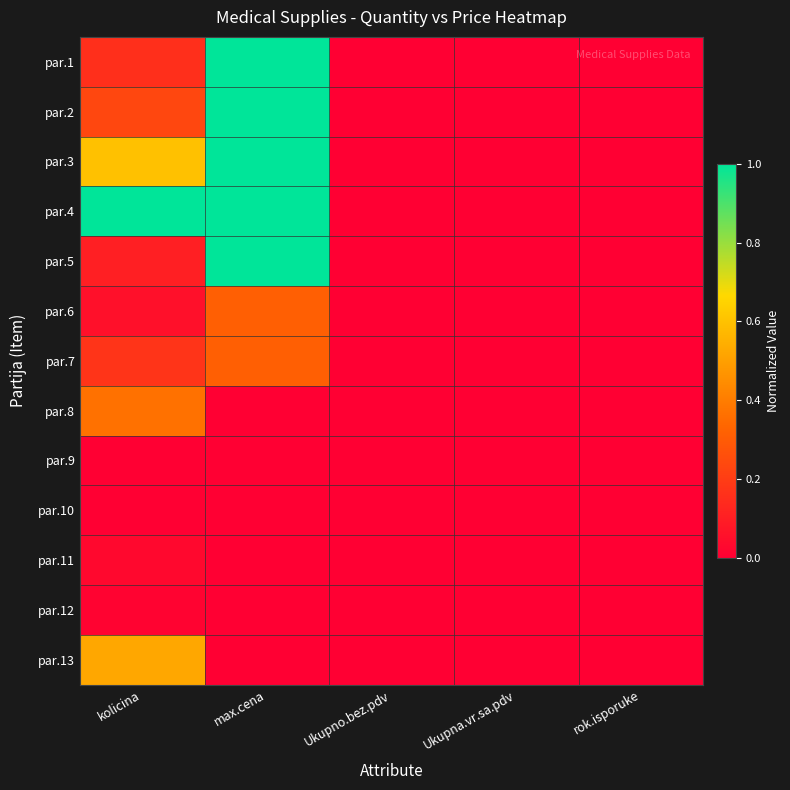

Reading right to left, list all the values displayed in this chart.

par.1: rok.isporuke=0.0	Ukupna.vr.sa.pdv=0.0	Ukupno.bez.pdv=0.0	max.cena=1.0	kolicina=0.2
par.2: rok.isporuke=0.0	Ukupna.vr.sa.pdv=0.0	Ukupno.bez.pdv=0.0	max.cena=1.0	kolicina=0.2
par.3: rok.isporuke=0.0	Ukupna.vr.sa.pdv=0.0	Ukupno.bez.pdv=0.0	max.cena=1.0	kolicina=0.6
par.4: rok.isporuke=0.0	Ukupna.vr.sa.pdv=0.0	Ukupno.bez.pdv=0.0	max.cena=1.0	kolicina=1.0
par.5: rok.isporuke=0.0	Ukupna.vr.sa.pdv=0.0	Ukupno.bez.pdv=0.0	max.cena=1.0	kolicina=0.1
par.6: rok.isporuke=0.0	Ukupna.vr.sa.pdv=0.0	Ukupno.bez.pdv=0.0	max.cena=0.3	kolicina=0.1
par.7: rok.isporuke=0.0	Ukupna.vr.sa.pdv=0.0	Ukupno.bez.pdv=0.0	max.cena=0.3	kolicina=0.2
par.8: rok.isporuke=0.0	Ukupna.vr.sa.pdv=0.0	Ukupno.bez.pdv=0.0	max.cena=0.0	kolicina=0.4
par.9: rok.isporuke=0.0	Ukupna.vr.sa.pdv=0.0	Ukupno.bez.pdv=0.0	max.cena=0.0	kolicina=0.0
par.10: rok.isporuke=0.0	Ukupna.vr.sa.pdv=0.0	Ukupno.bez.pdv=0.0	max.cena=0.0	kolicina=0.0
par.11: rok.isporuke=0.0	Ukupna.vr.sa.pdv=0.0	Ukupno.bez.pdv=0.0	max.cena=0.0	kolicina=0.0
par.12: rok.isporuke=0.0	Ukupna.vr.sa.pdv=0.0	Ukupno.bez.pdv=0.0	max.cena=0.0	kolicina=0.0
par.13: rok.isporuke=0.0	Ukupna.vr.sa.pdv=0.0	Ukupno.bez.pdv=0.0	max.cena=0.0	kolicina=0.5